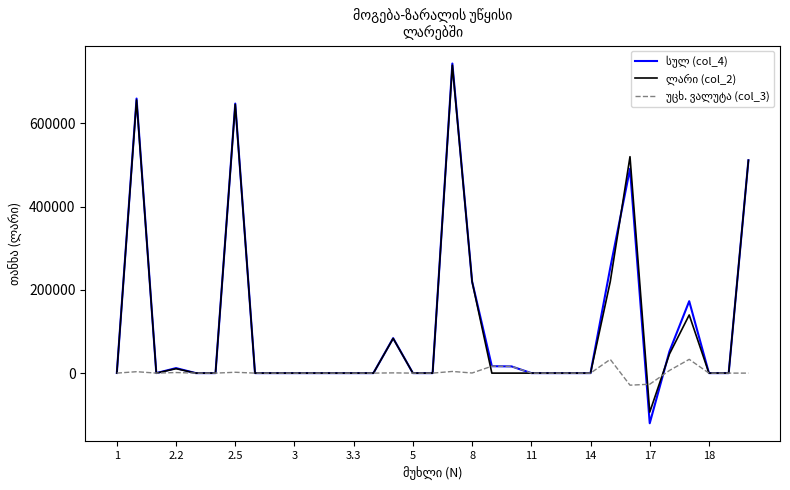

What is the minimum value shown in the chart?

-120460.1